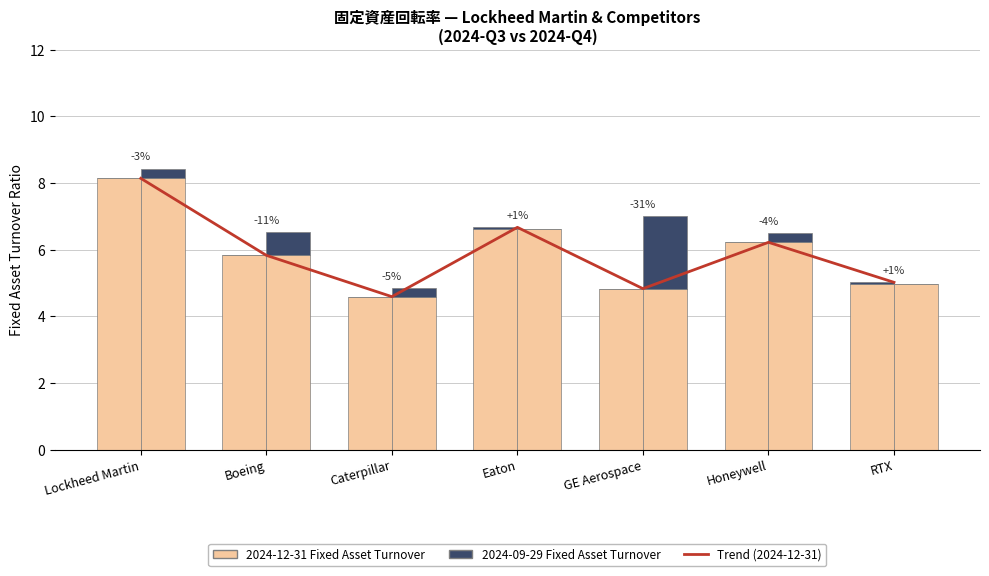

The 2024-09-29 (Fixed Asset Turnover) series shows 0.4 at Caterpillar. True or false?

False